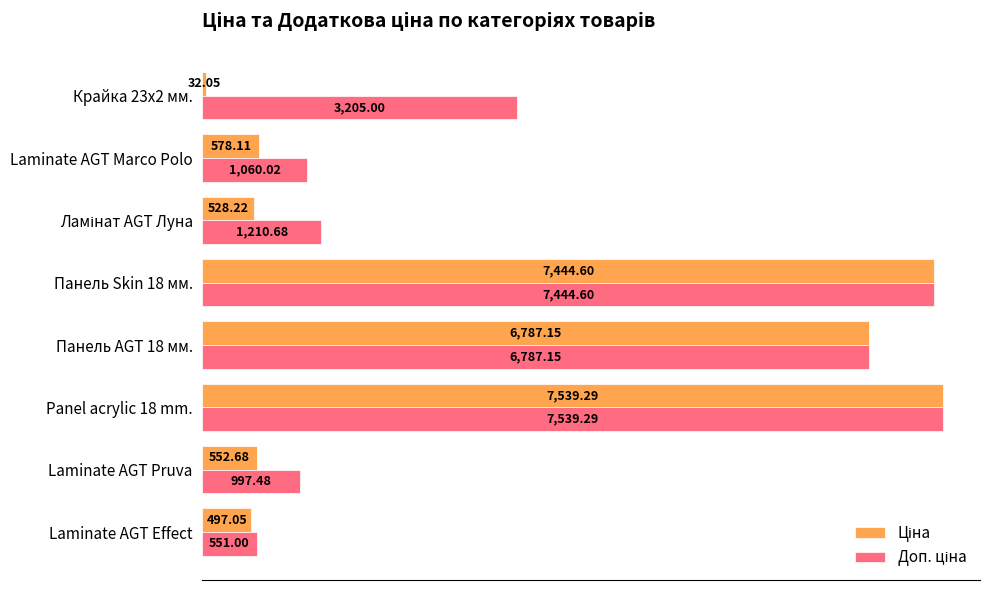

What is the total value across all series at Панель AGT 18 мм.?

13574.3